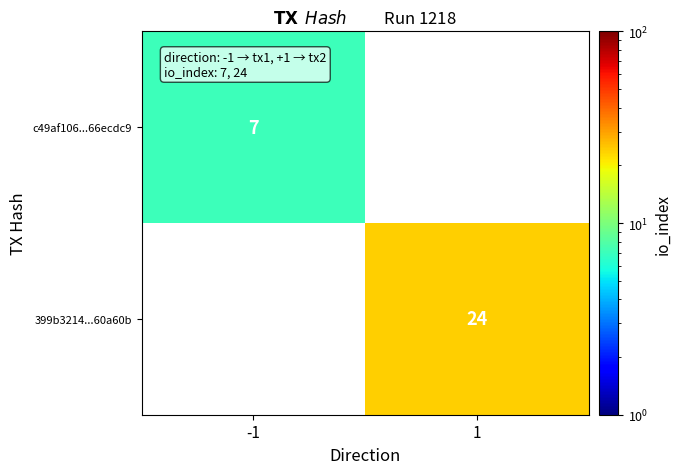

Is it true that 399b3214...60a60b equals 40 at 1?

False